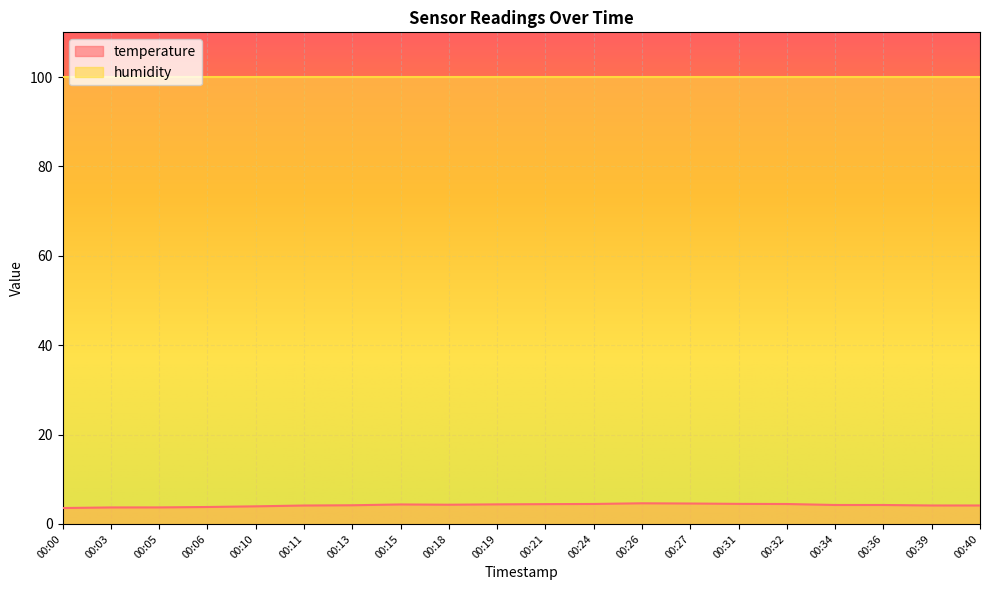

Reading left to right, extract all data points from this chart.

3.6	3.7	3.7	3.8	3.9	4.1	4.2	4.4	4.3	4.4	4.4	4.5	4.6	4.6	4.5	4.5	4.2	4.2	4.1	4.1